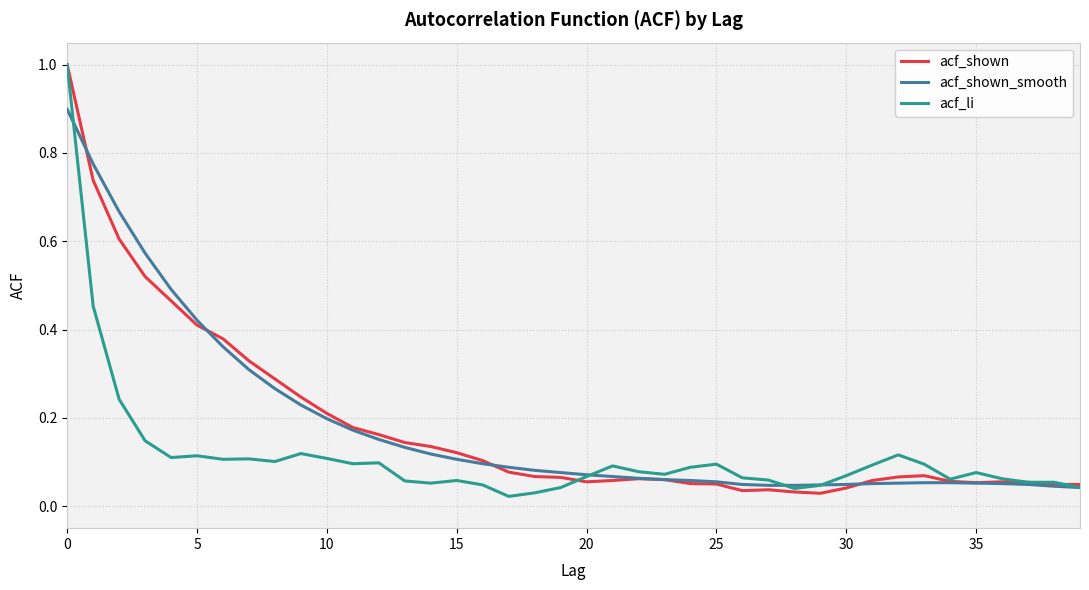

What is the maximum value for acf_shown_smooth?

0.9